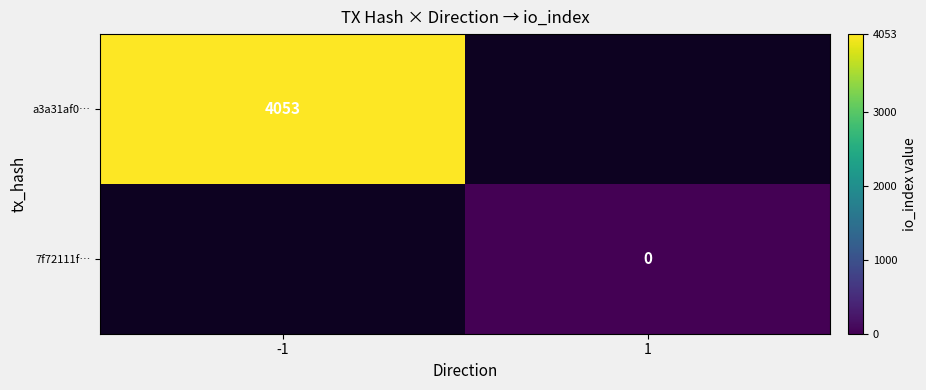

The value of 7f72111f… at 1 is 0.0. True or false?

True